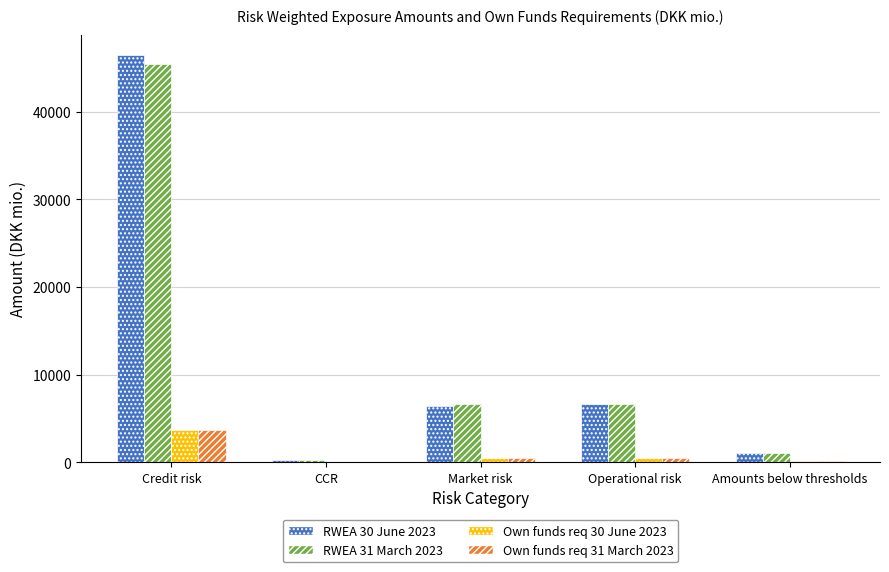

What value does the Own funds req 31 March 2023 series have at Operational risk?

535.8